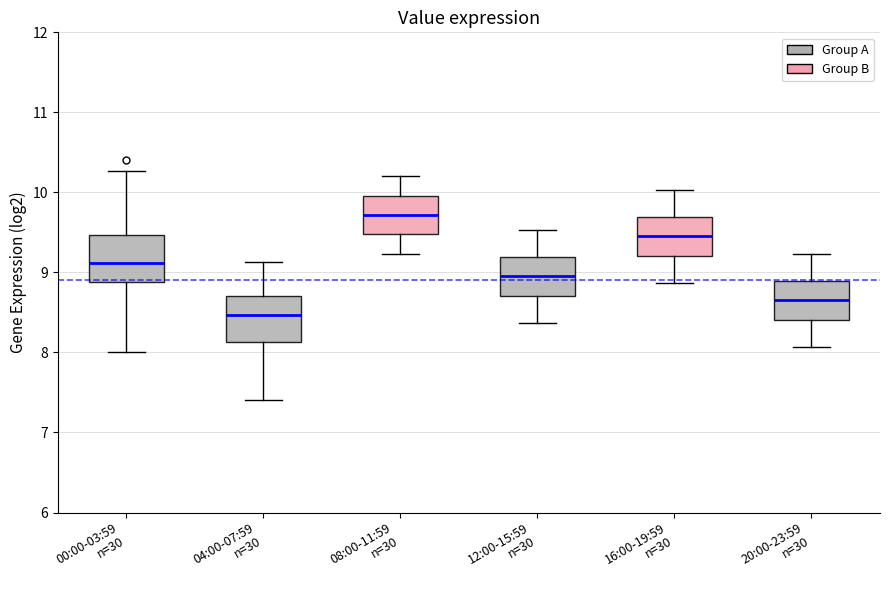

Reading left to right, transcribe this box plot: for each box, give where its median line is, the range the box spans, and where its two whiskers end, as read against the y-axis. The values are not printed on the chart, so give them approximately, as read against the axis.

00:00-03:59 n=30: median 9.1, box 8.9 to 9.5, whiskers 8.0 to 10.3
04:00-07:59 n=30: median 8.5, box 8.1 to 8.7, whiskers 7.4 to 9.1
08:00-11:59 n=30: median 9.7, box 9.5 to 10.0, whiskers 9.2 to 10.2
12:00-15:59 n=30: median 9.0, box 8.7 to 9.2, whiskers 8.4 to 9.5
16:00-19:59 n=30: median 9.5, box 9.2 to 9.7, whiskers 8.9 to 10.0
20:00-23:59 n=30: median 8.7, box 8.4 to 8.9, whiskers 8.1 to 9.2